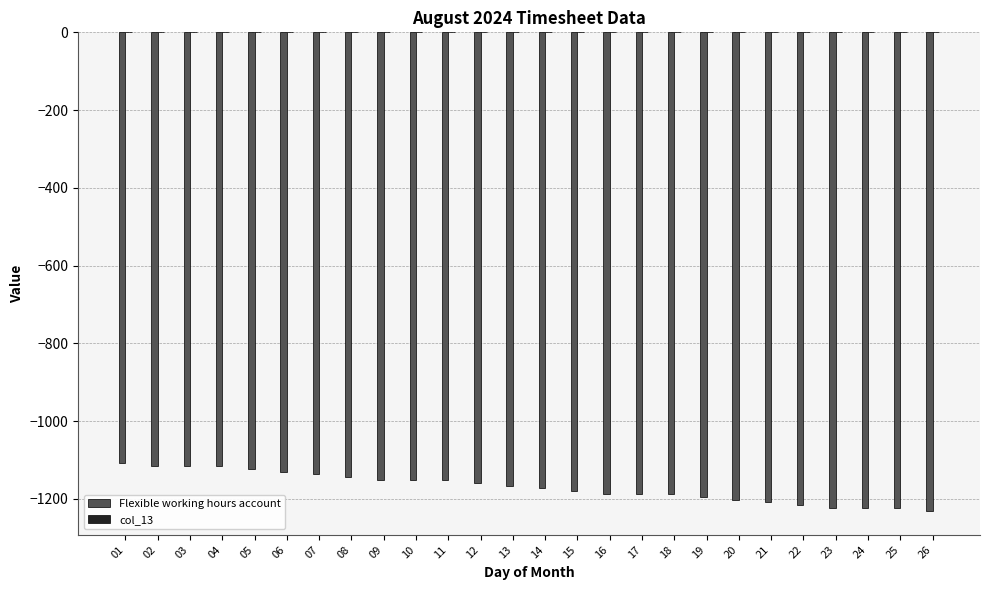

What is the average value?

-1169.9